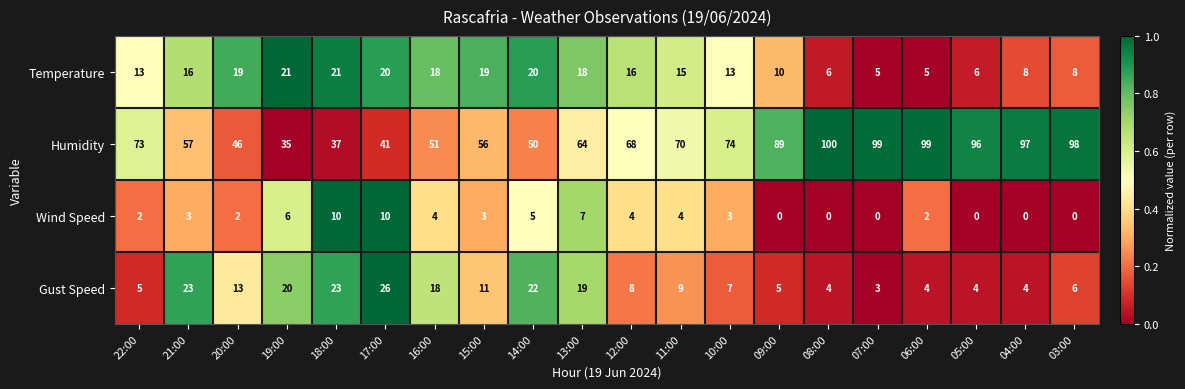

Count the number of categories in the chart.

20